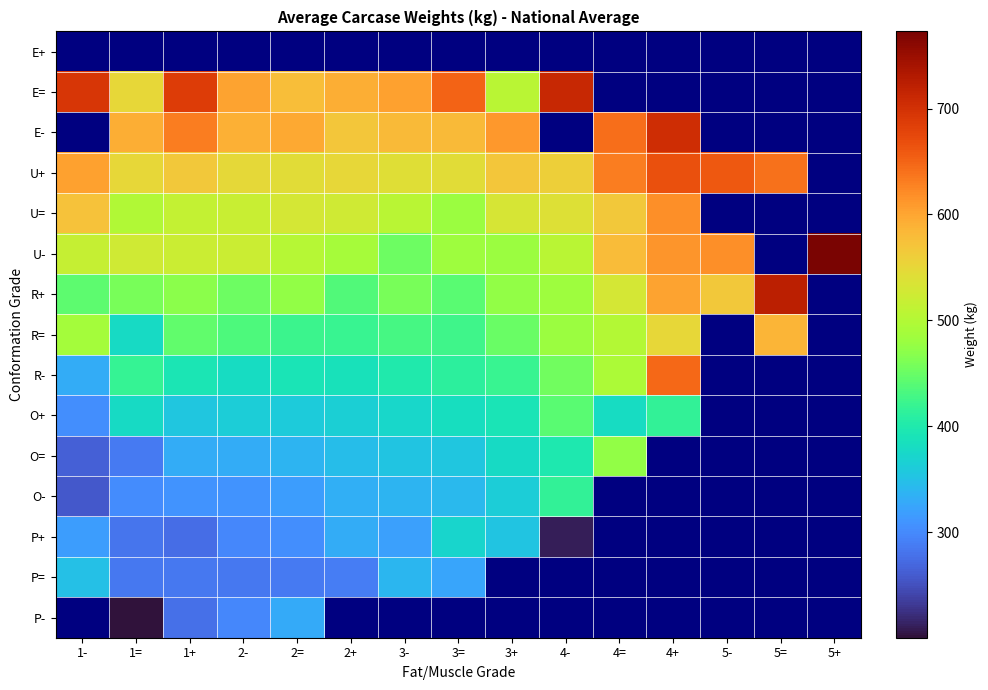

Which series changed the most between 2+ and 5=?

R+